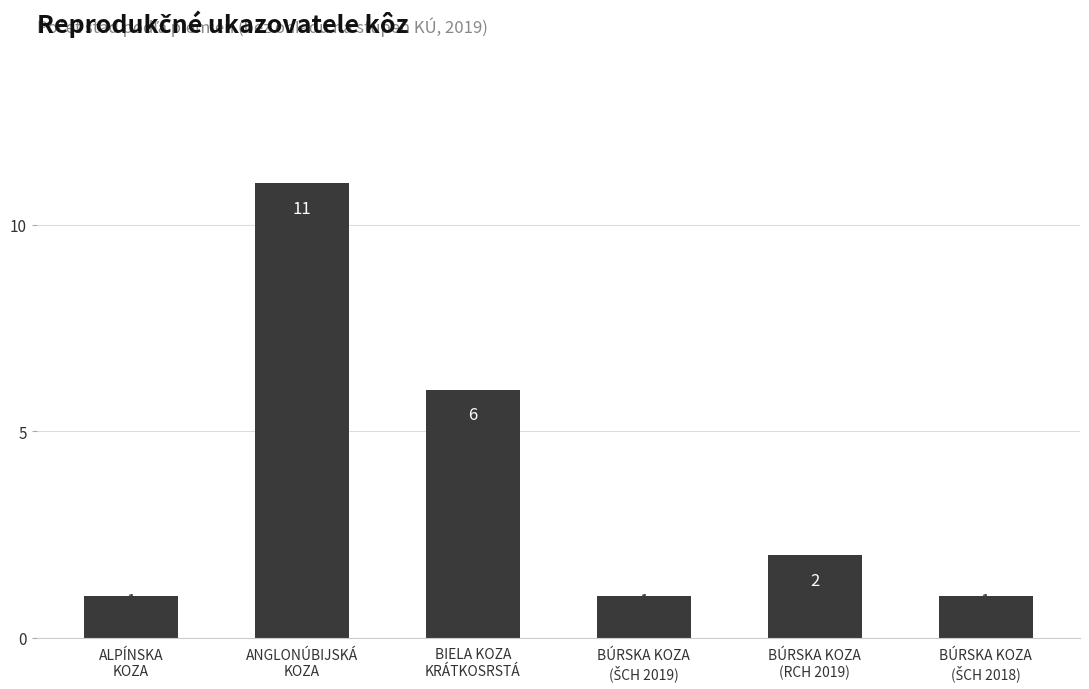

At which category does the chart reach its peak across all series?

ANGLONÚBIJSKÁ
KOZA